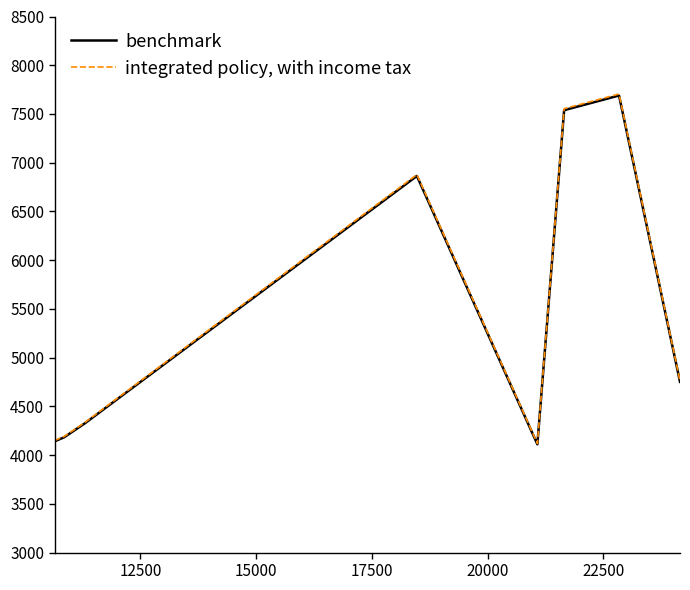

Which series has the widest spread of values?

integrated policy, with income tax